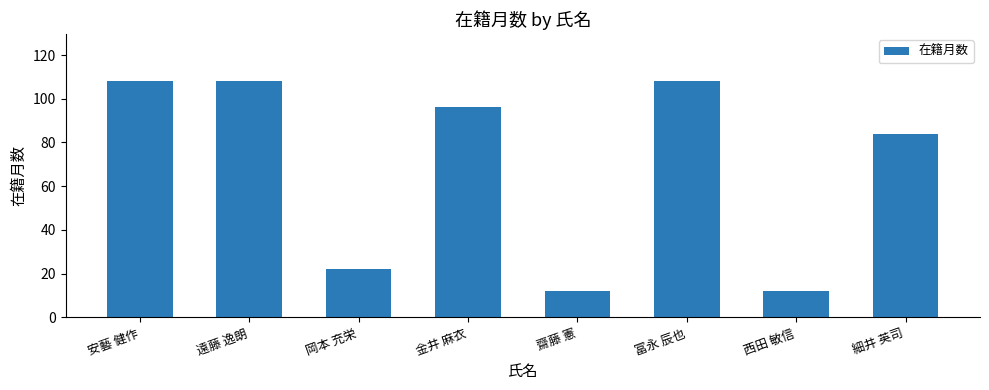

What is the average value?

69